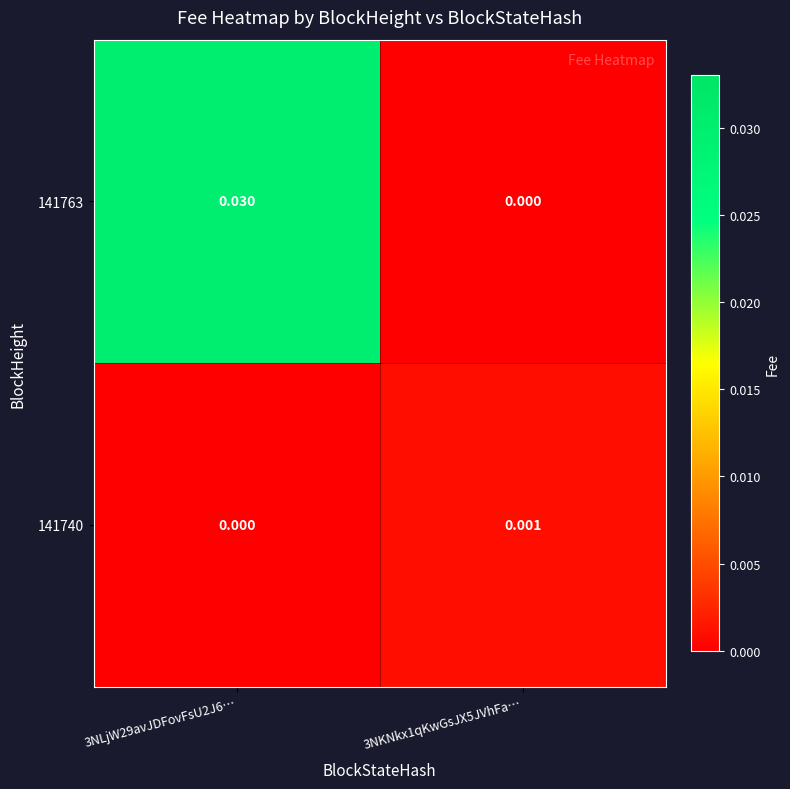

Is the value of 141763 at 3NKNkx1qKwGsJX5JVhFa… greater than the value of 141740 at 3NKNkx1qKwGsJX5JVhFa…?

No